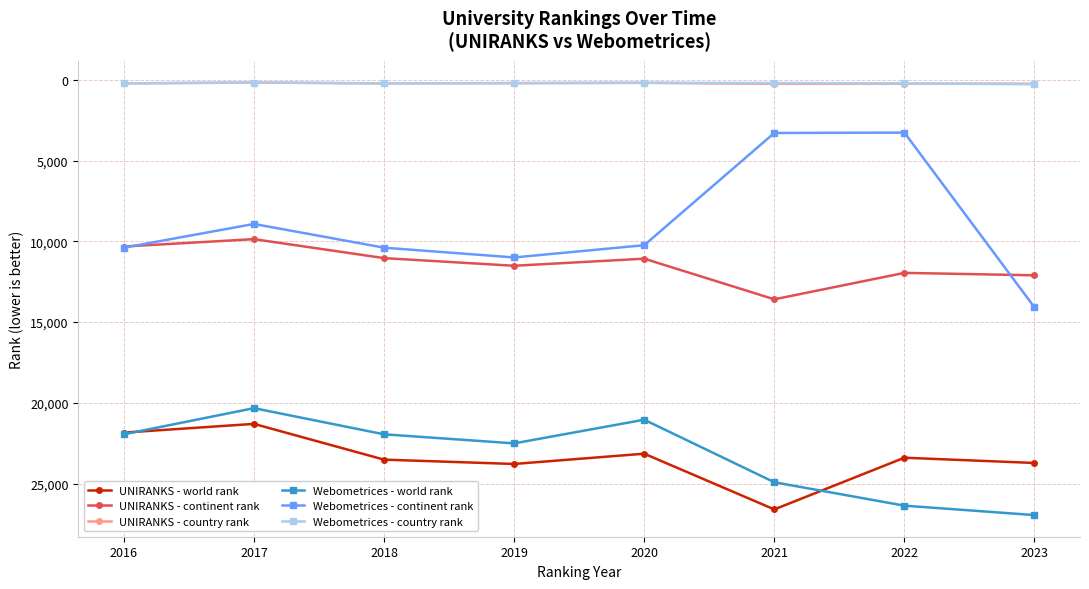

Which series has the widest spread of values?

Webometrices - continent rank